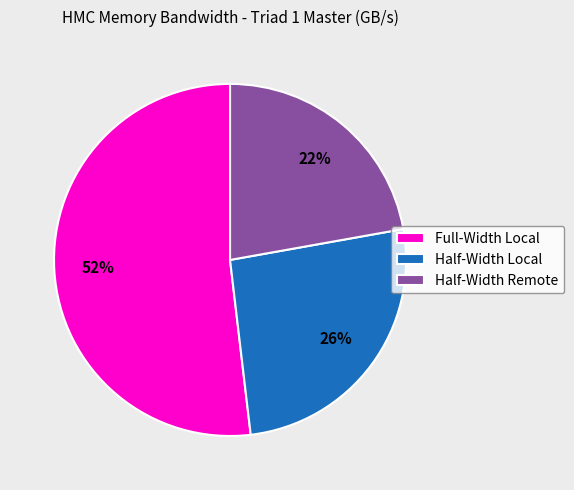

How many slices are in this pie chart?

3